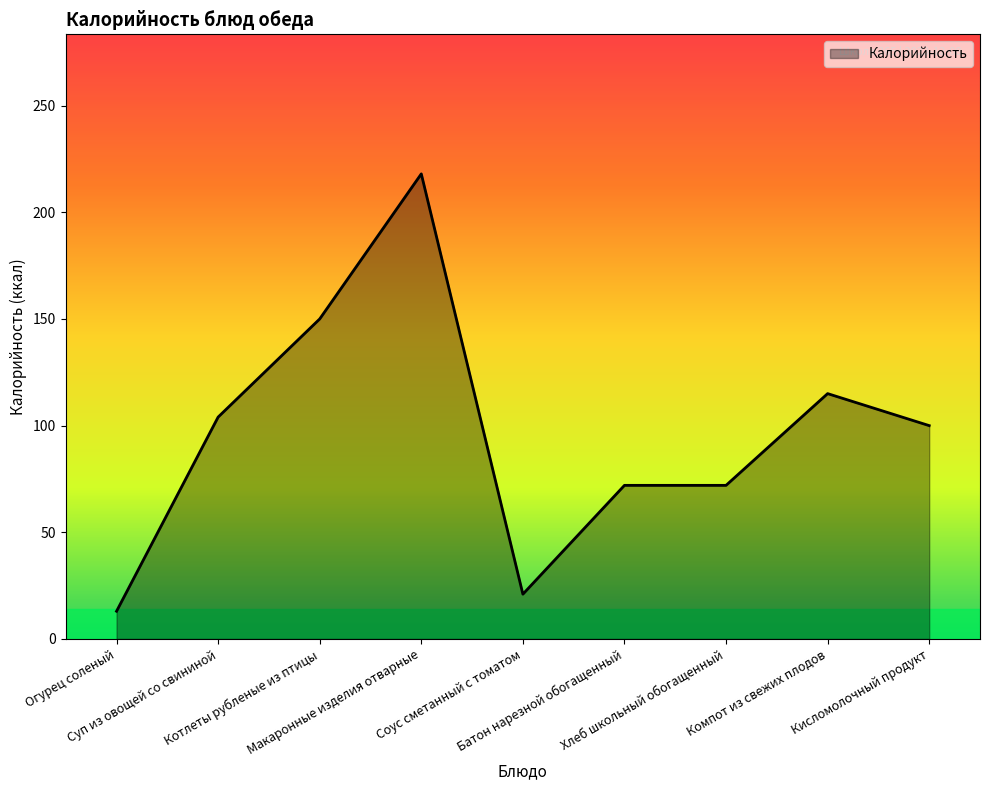

What is the greatest value displayed?

218